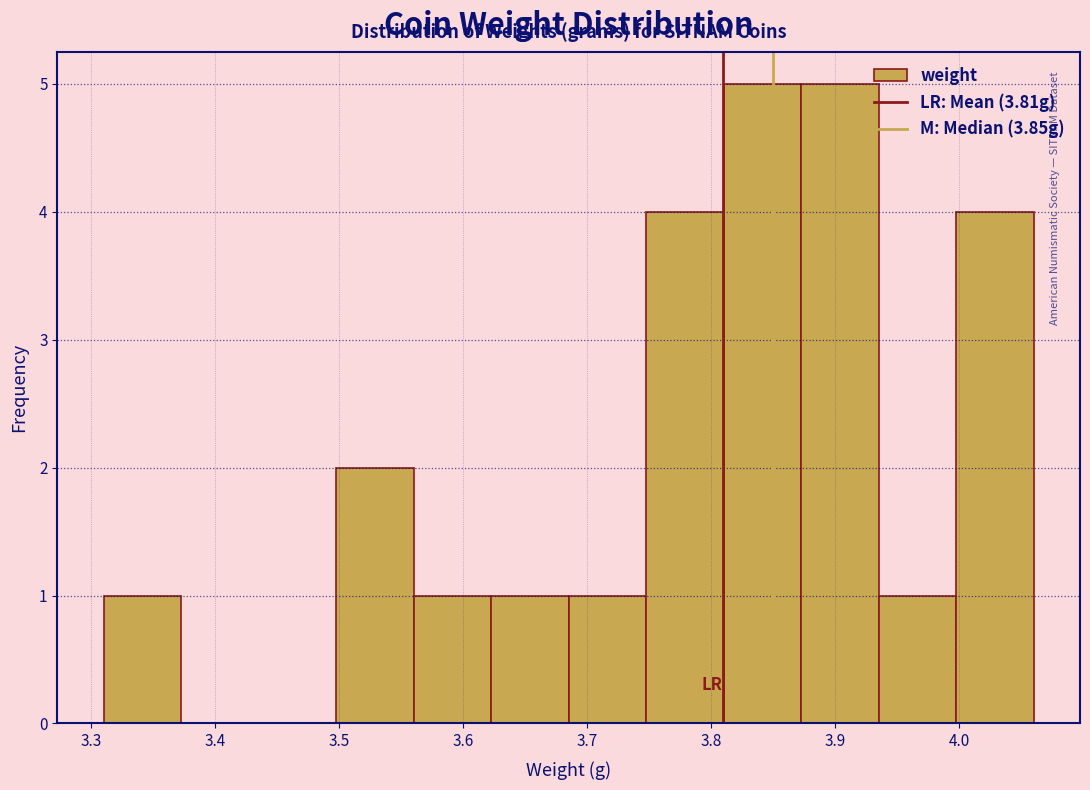

Reading left to right, list every bar in this chart as the range it spans on the x-axis followed by its height. Neither the bar edges nor the heights are printed on the chart, so give them approximately, as read against the axes.

3.31 to 3.37: 1
3.37 to 3.44: 0
3.44 to 3.50: 0
3.50 to 3.56: 2
3.56 to 3.62: 1
3.62 to 3.69: 1
3.69 to 3.75: 1
3.75 to 3.81: 4
3.81 to 3.87: 5
3.87 to 3.94: 5
3.94 to 4.00: 1
4.00 to 4.06: 4